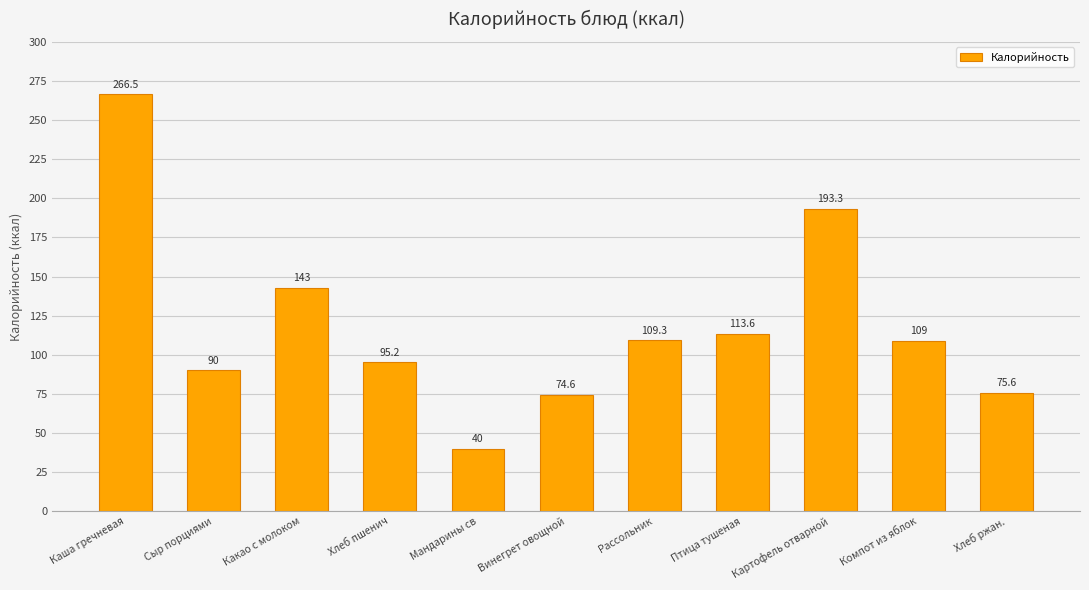

Reading left to right, list all the values displayed in this chart.

Каша гречневая=266.5	Сыр порциями=90.0	Какао с молоком=143.0	Хлеб пшенич=95.2	Мандарины св=40.0	Винегрет овощной=74.6	Рассольник=109.3	Птица тушеная=113.6	Картофель отварной=193.3	Компот из яблок=109.0	Хлеб ржан.=75.6